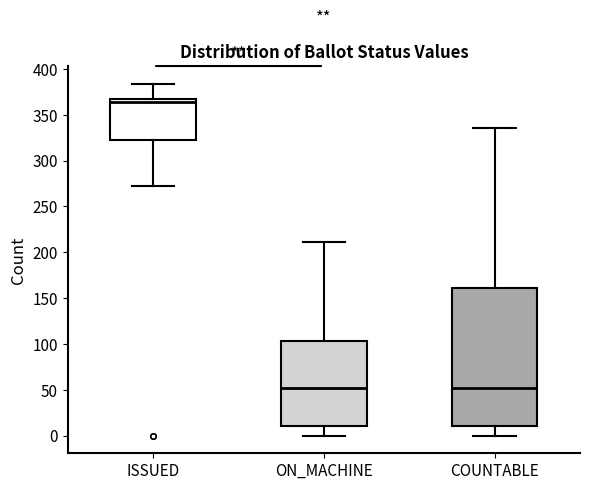

Where is the upper edge of the box for COUNTABLE on the y-axis? The values are not printed on the chart, so give them approximately, as read against the axis.

160